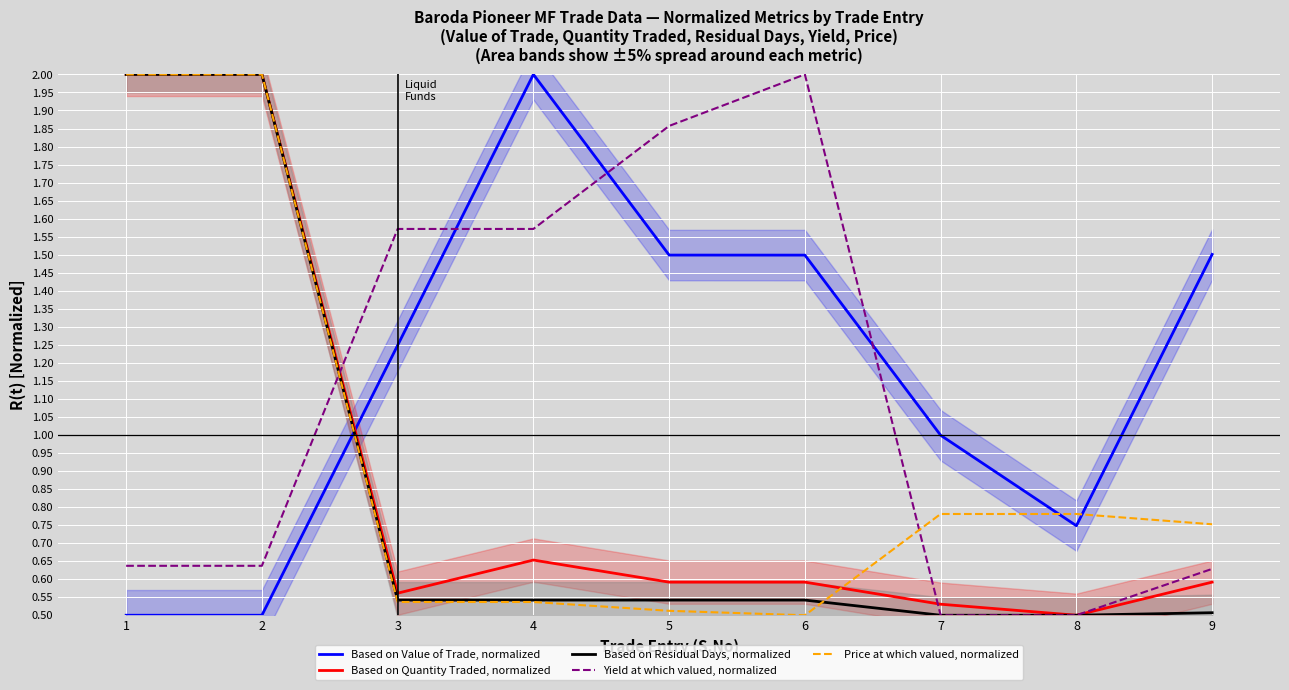

How many series are shown in this chart?

5